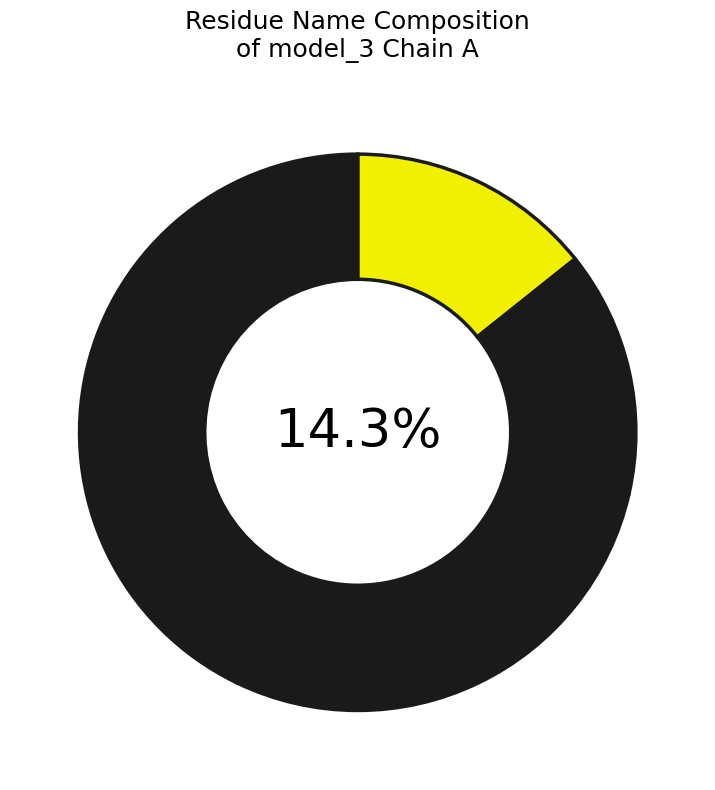

Is there a majority slice in this chart?

No